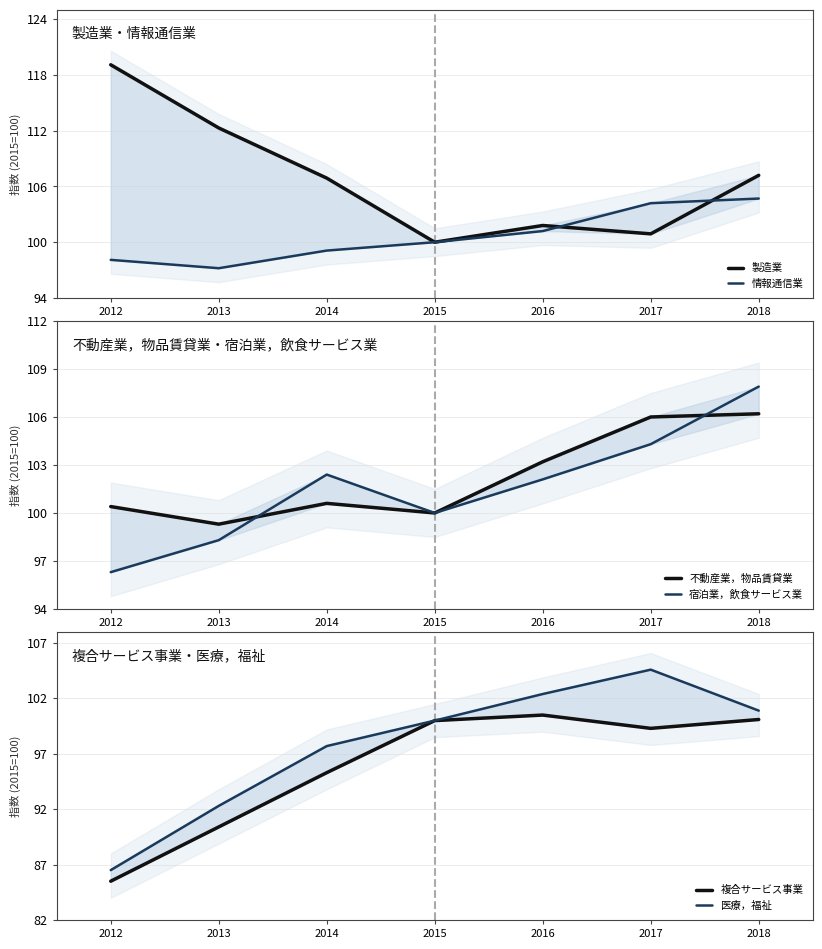

At which label does 複合サービス事業 reach its peak?

2016